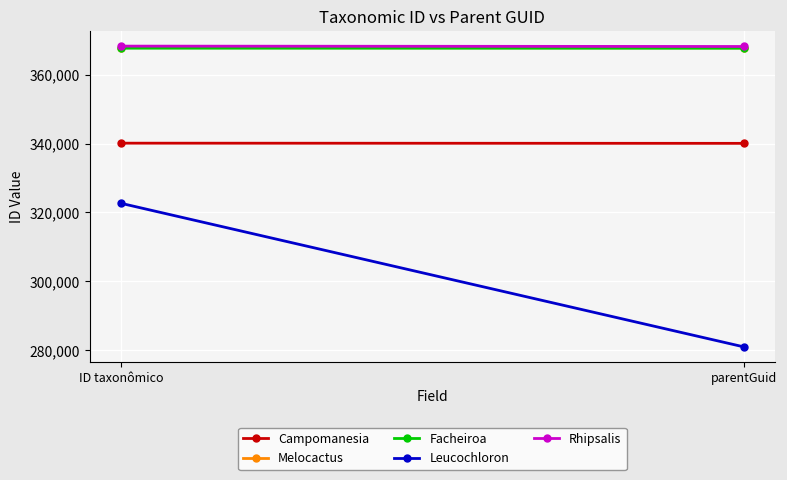

Where is Campomanesia nearest to the value 340113?

ID taxonômico